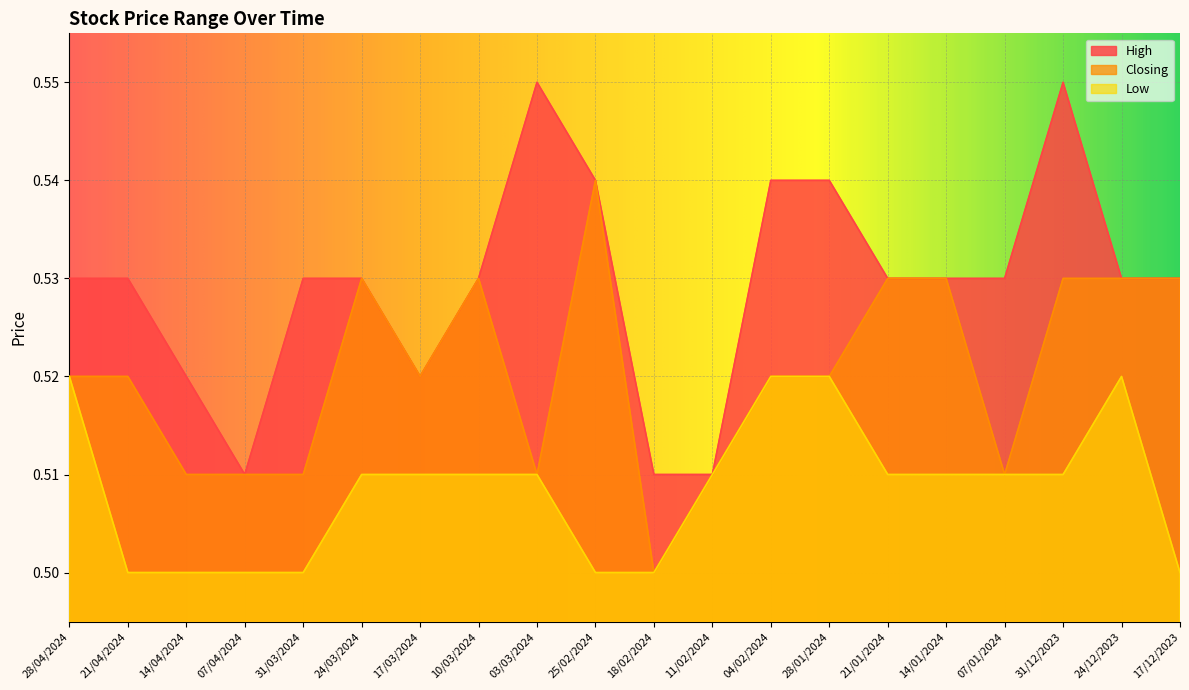

At which label is Closing closest to 0?

18/02/2024